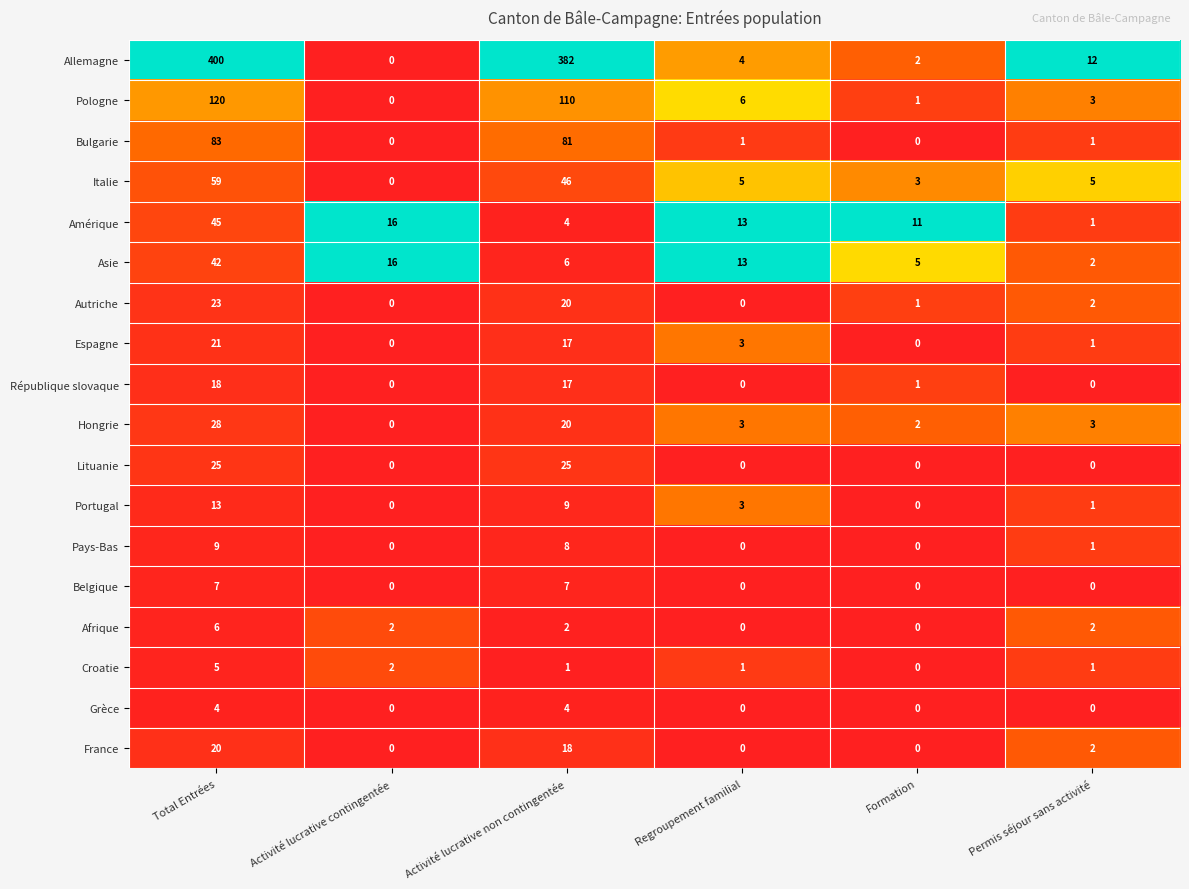

At which label does Hongrie reach its peak?

Total Entrées